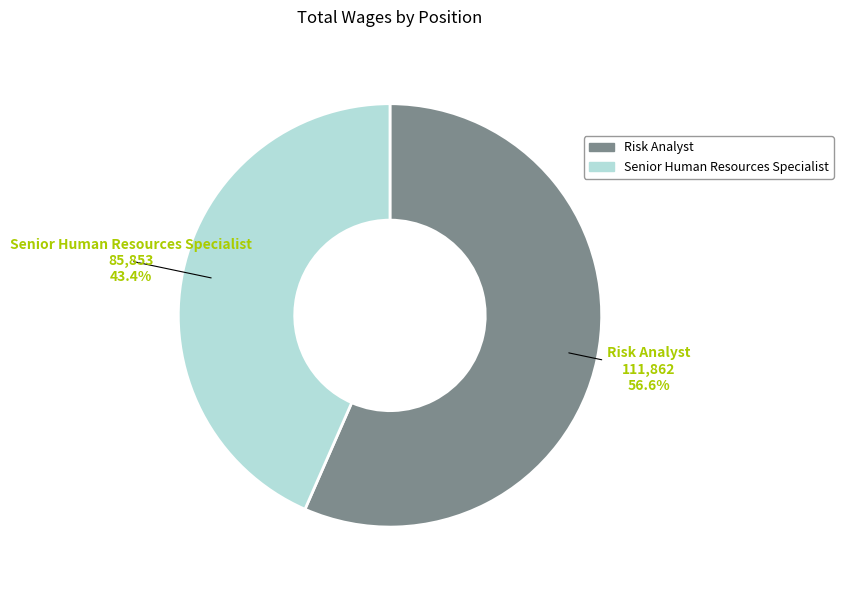

True or false: Senior Human Resources Specialist accounts for 43% of the total.

True